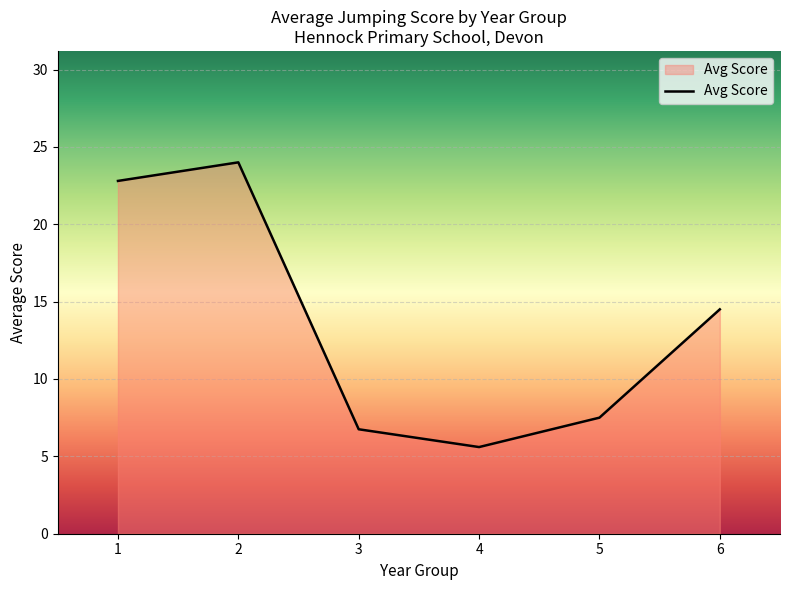

At which category does the data reach its first local peak?

2